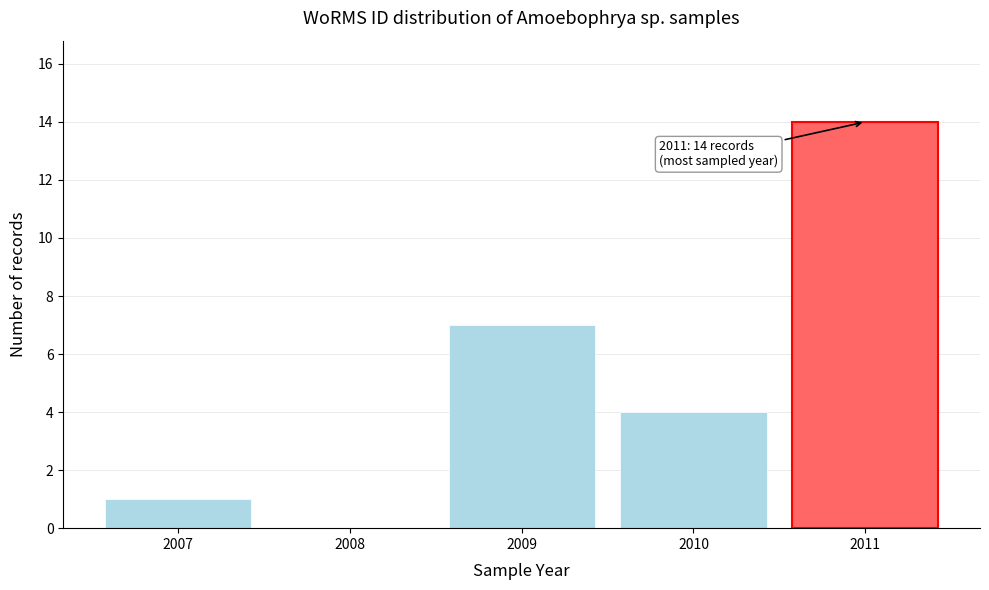

Reading left to right, list all the values displayed in this chart.

2007=1	2008=0	2009=7	2010=4	2011=14